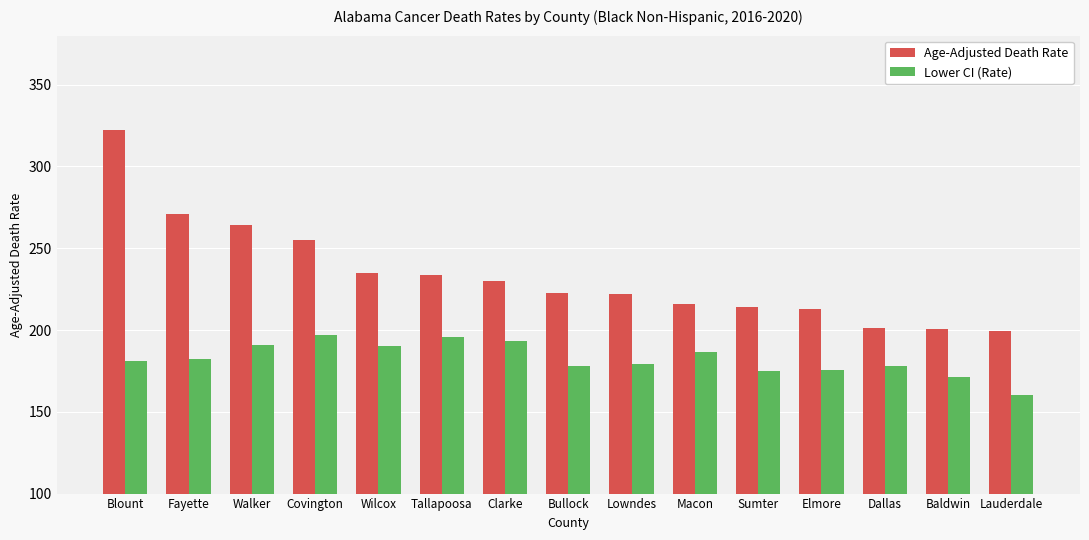

Which category has the lowest value across all series?

Lauderdale